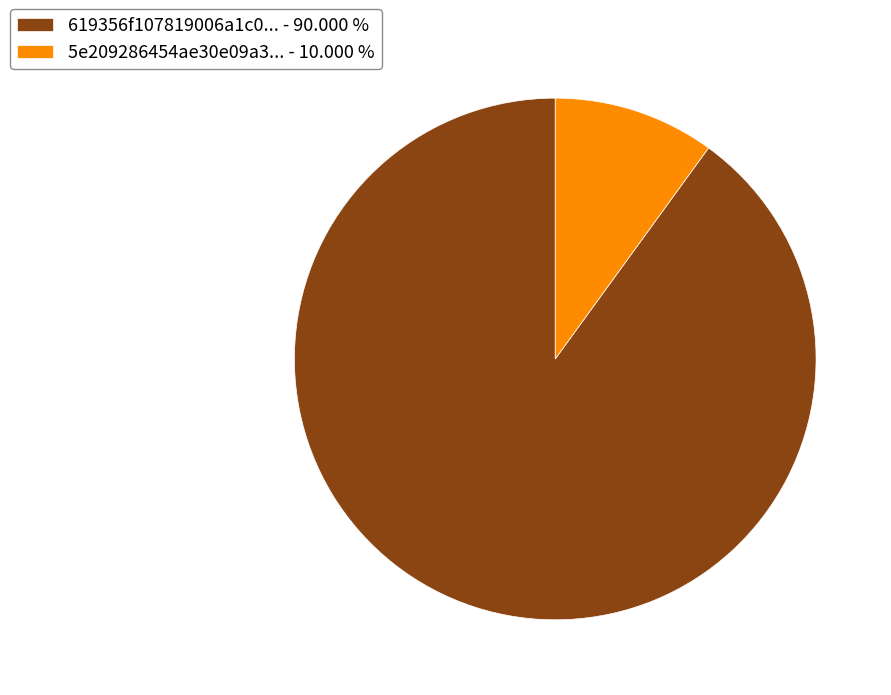

Between 619356f107819006a1c0... - 90.000 % and 5e209286454ae30e09a3... - 10.000 %, which is larger?

619356f107819006a1c0... - 90.000 %